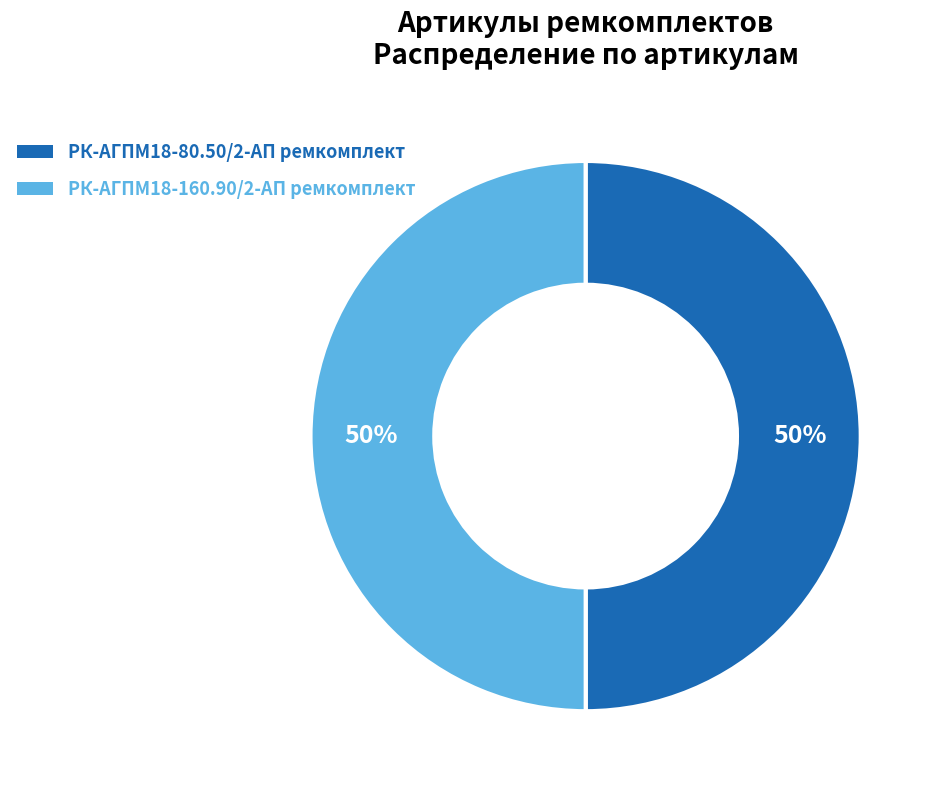

Is it true that РК-АГПМ18-80.50/2-АП ремкомплект is 64% of the pie?

False